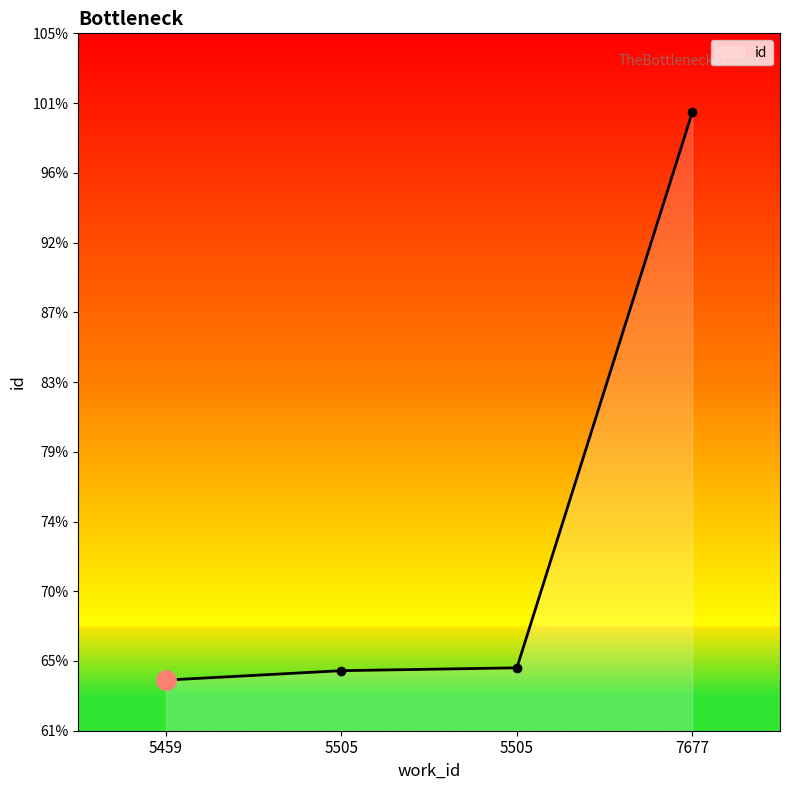

Is this an area chart (filled region under the line)?

Yes